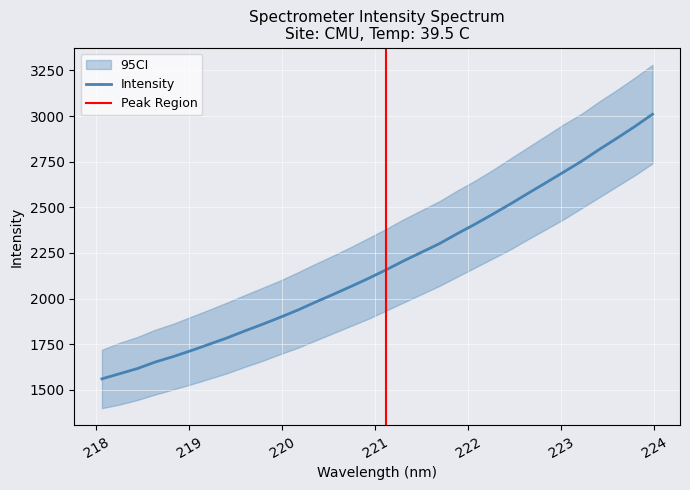

What is the change in value from 218.8244 to 219.589?

+139.4